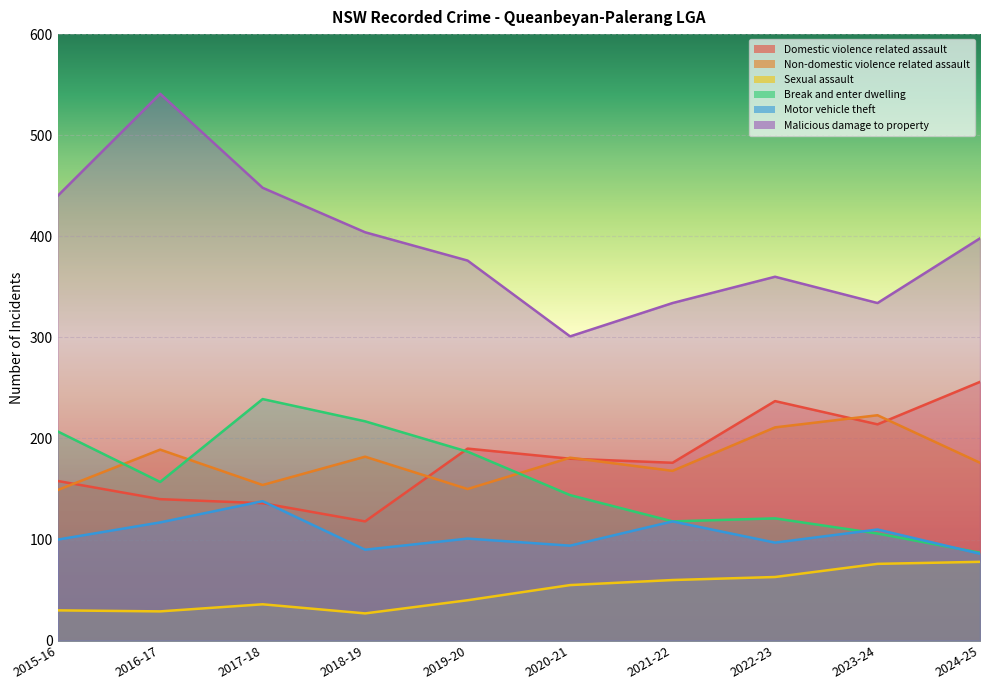

The Sexual assault series shows 63 at 2022-23. True or false?

True